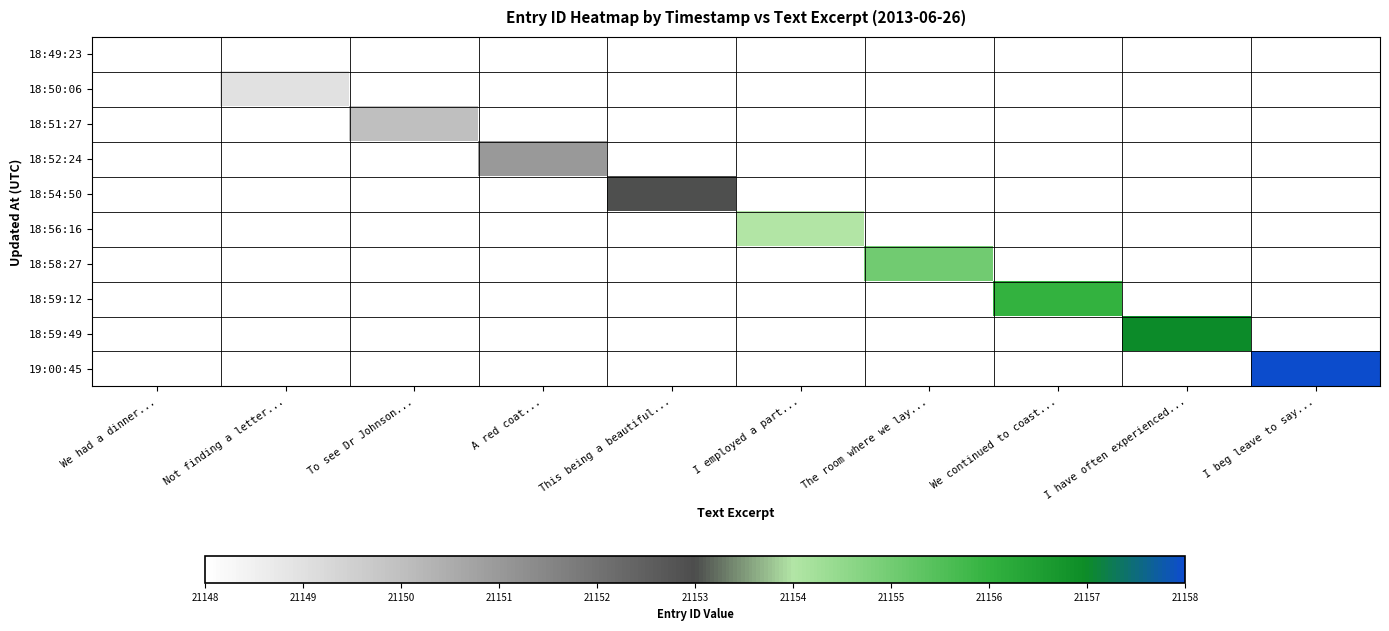

What is the smallest value displayed?

21148.0